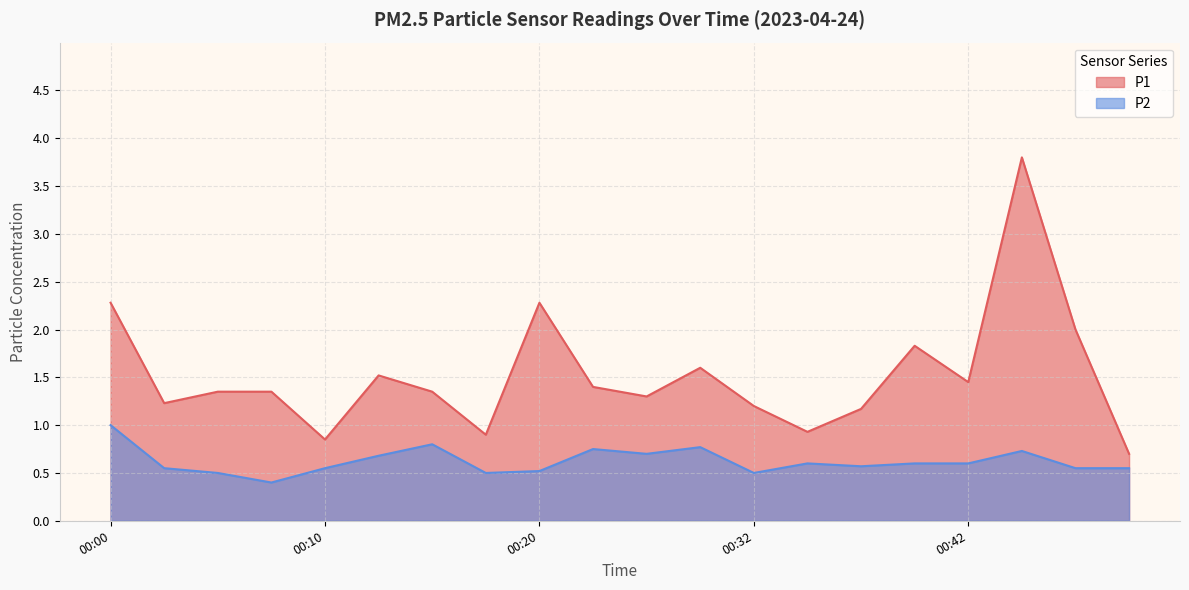

What is the value of the P1 point at the 12th from the left?

1.6